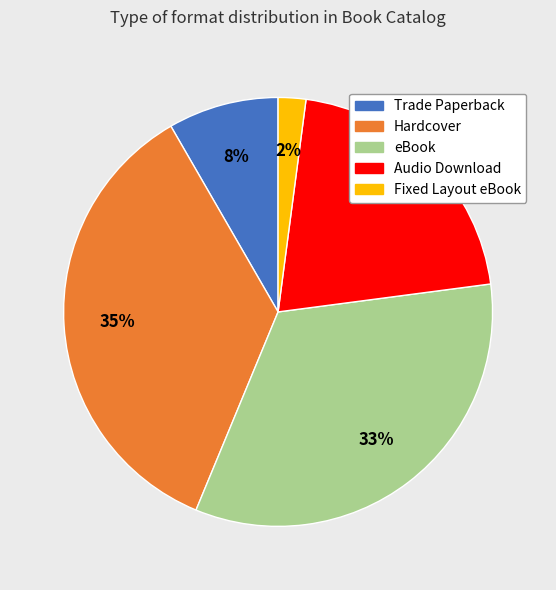

How many slices are in this pie chart?

5